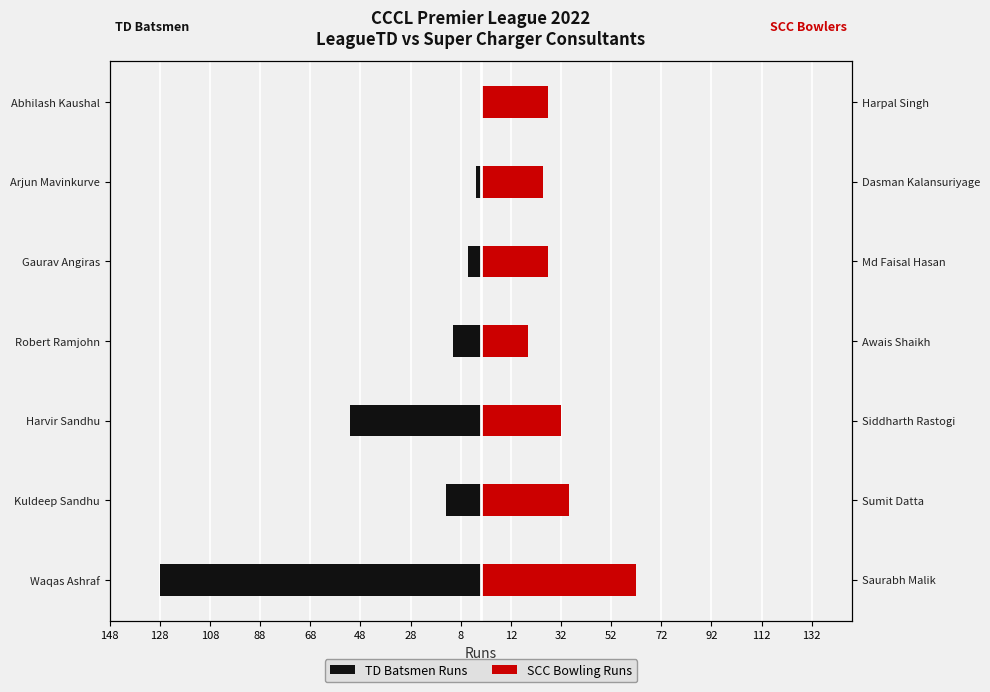

How many groups of bars are there?

7